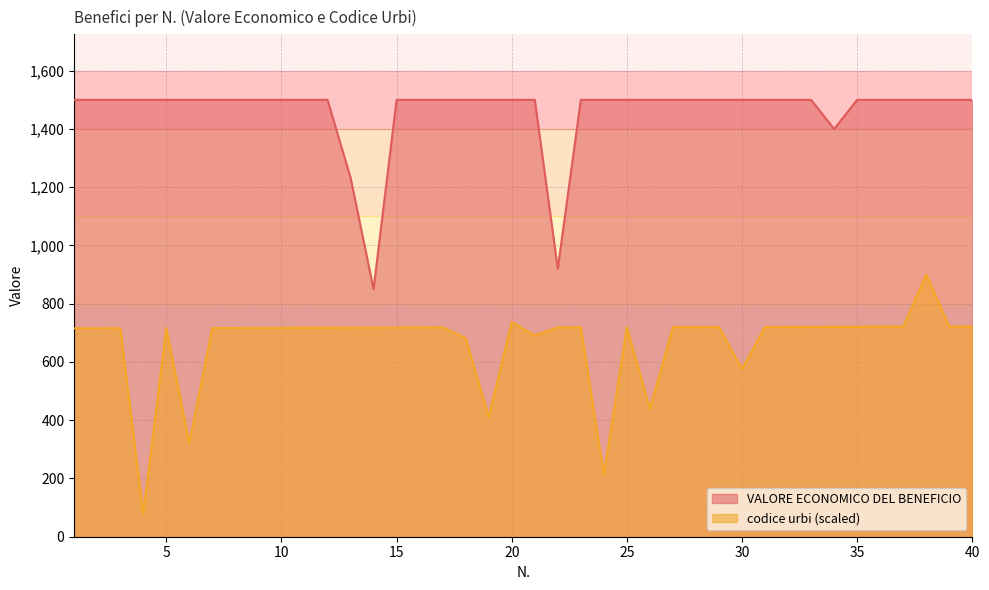

Between 33 and 34, which series saw the biggest shift?

VALORE ECONOMICO DEL BENEFICIO